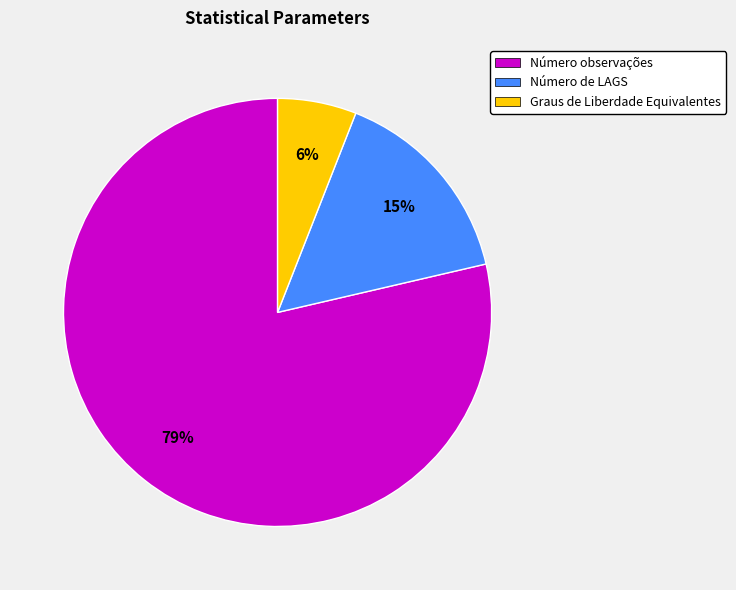

Approximately how many times larger is the value at Número de LAGS compared to Número observações?

0.2